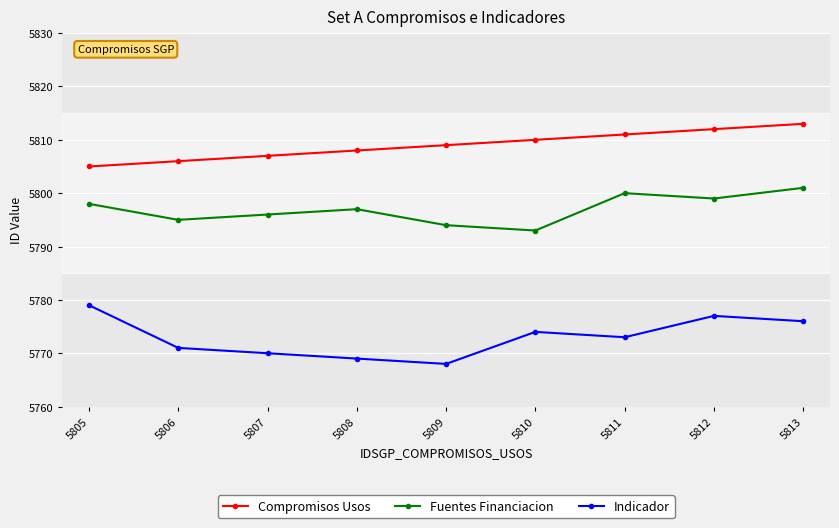

Where is Indicador nearest to the value 5773?

5811